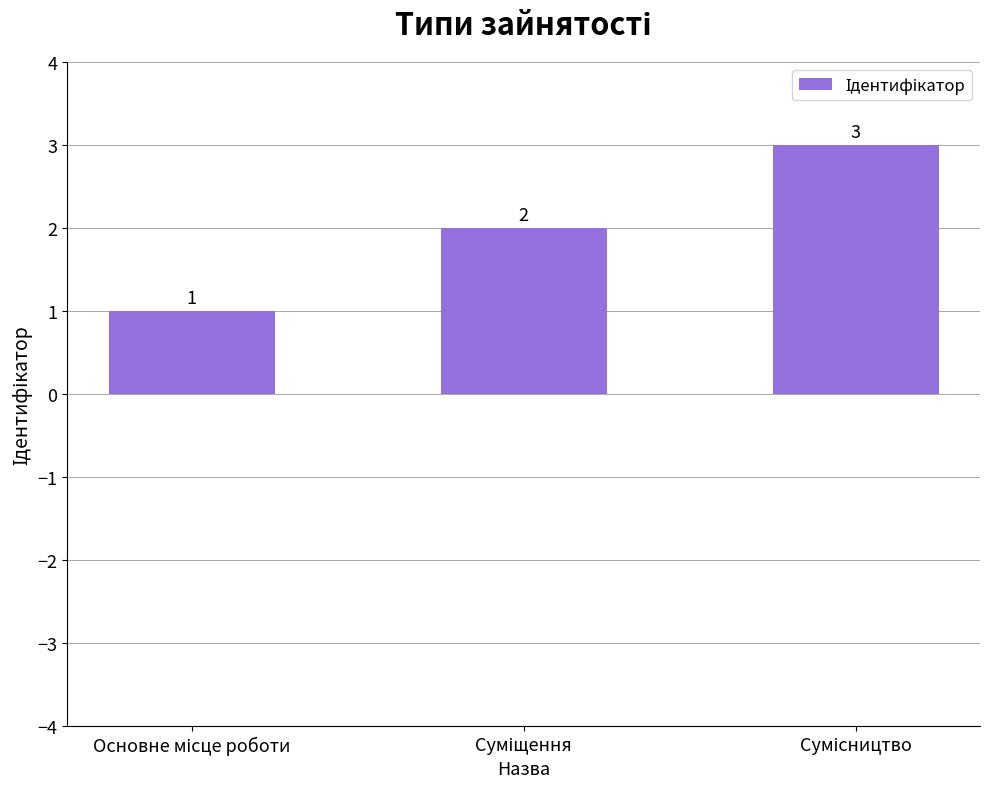

What is the sum of all values?

6